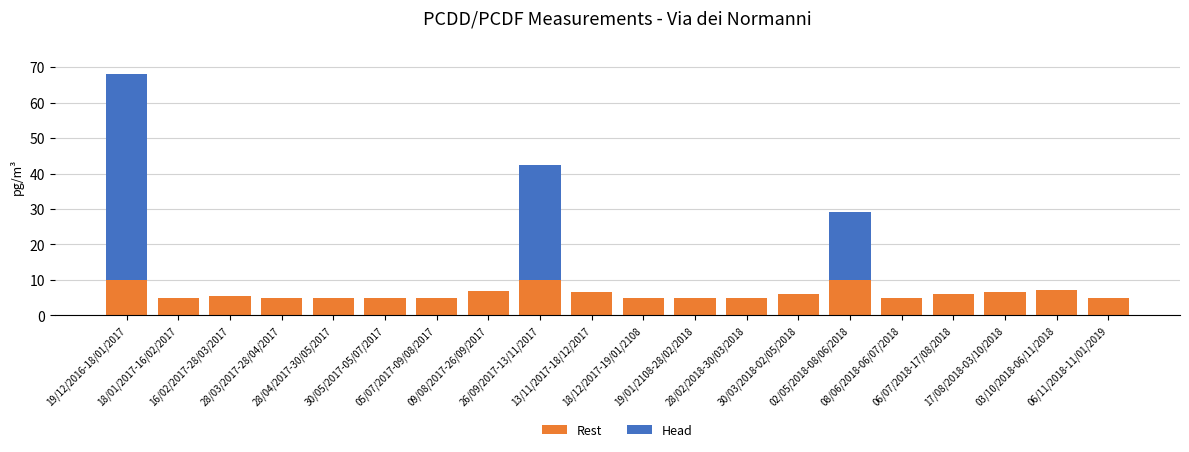

What is the maximum value for Rest?

10.0